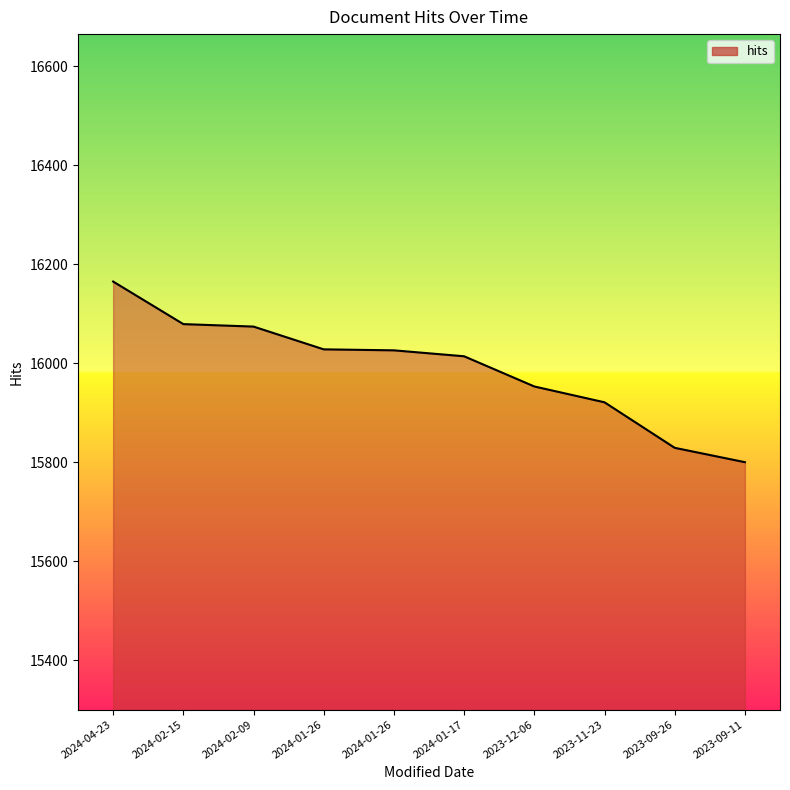

Rank the categories by value from highest to lowest.

2024-04-23, 2024-02-15, 2024-02-09, 2024-01-26, 2024-01-26, 2024-01-17, 2023-12-06, 2023-11-23, 2023-09-26, 2023-09-11